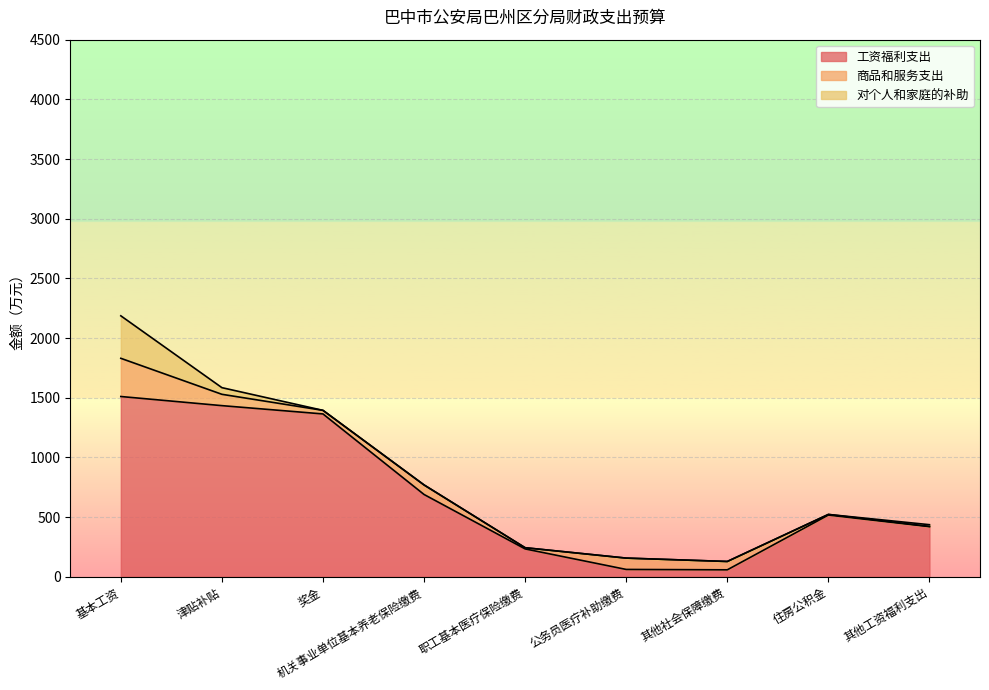

What is the difference between the 工资福利支出 values at 机关事业单位基本养老保险缴费 and 公务员医疗补助缴费?

627.9